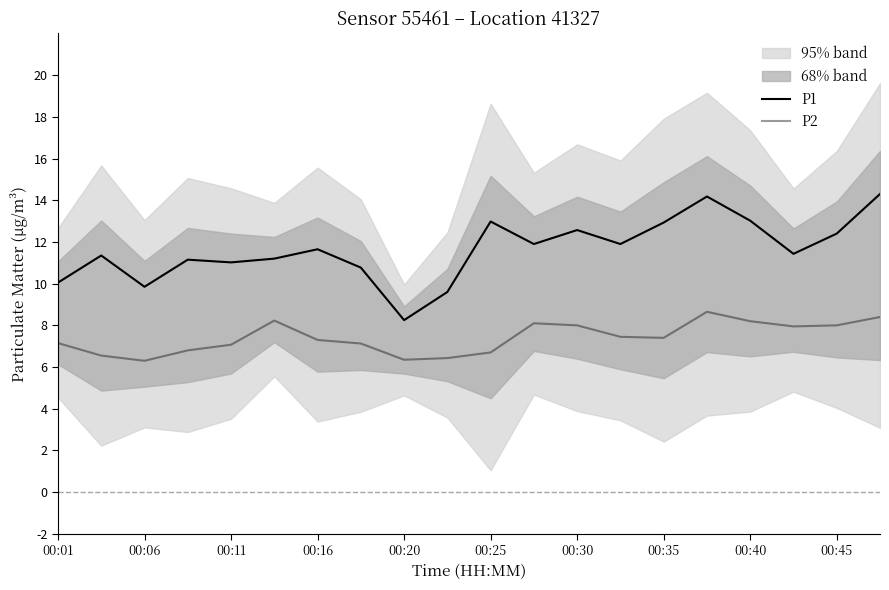

How many interior local valleys does the P1 series have?

6